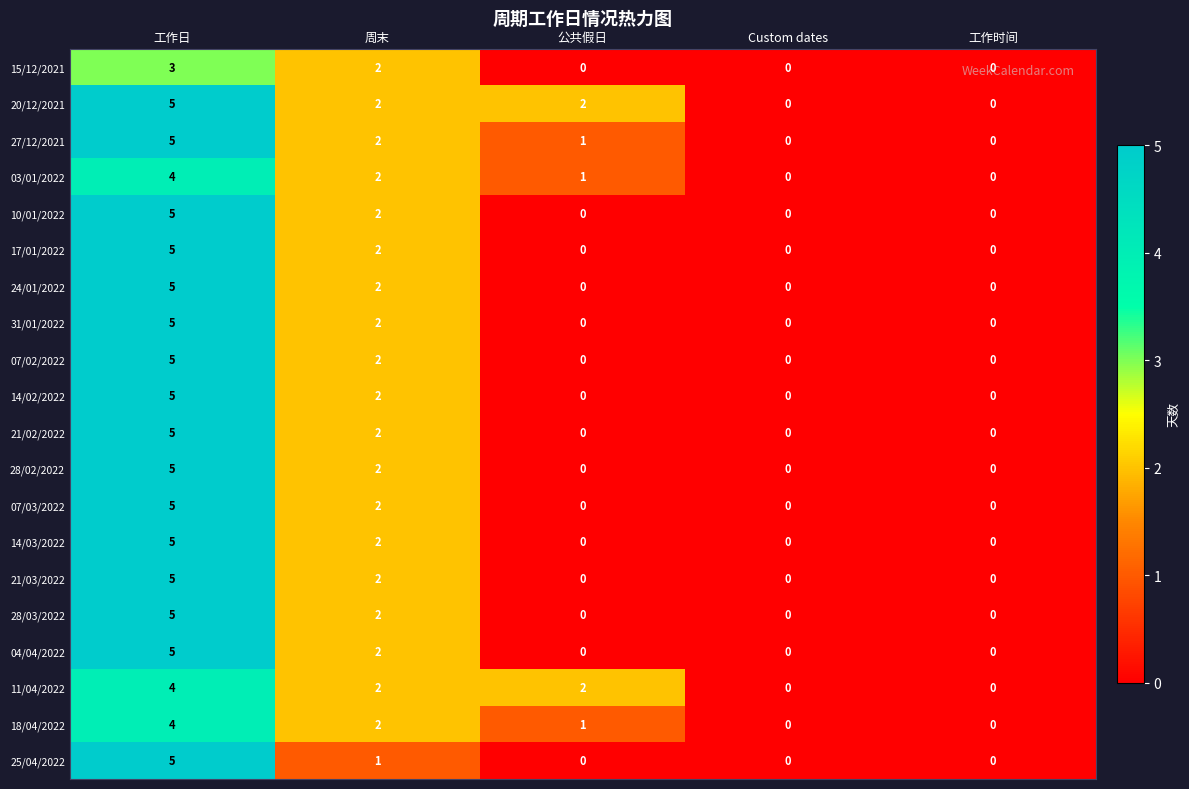

What is the sum of the 18/04/2022 values at 工作日 and 周末?

6